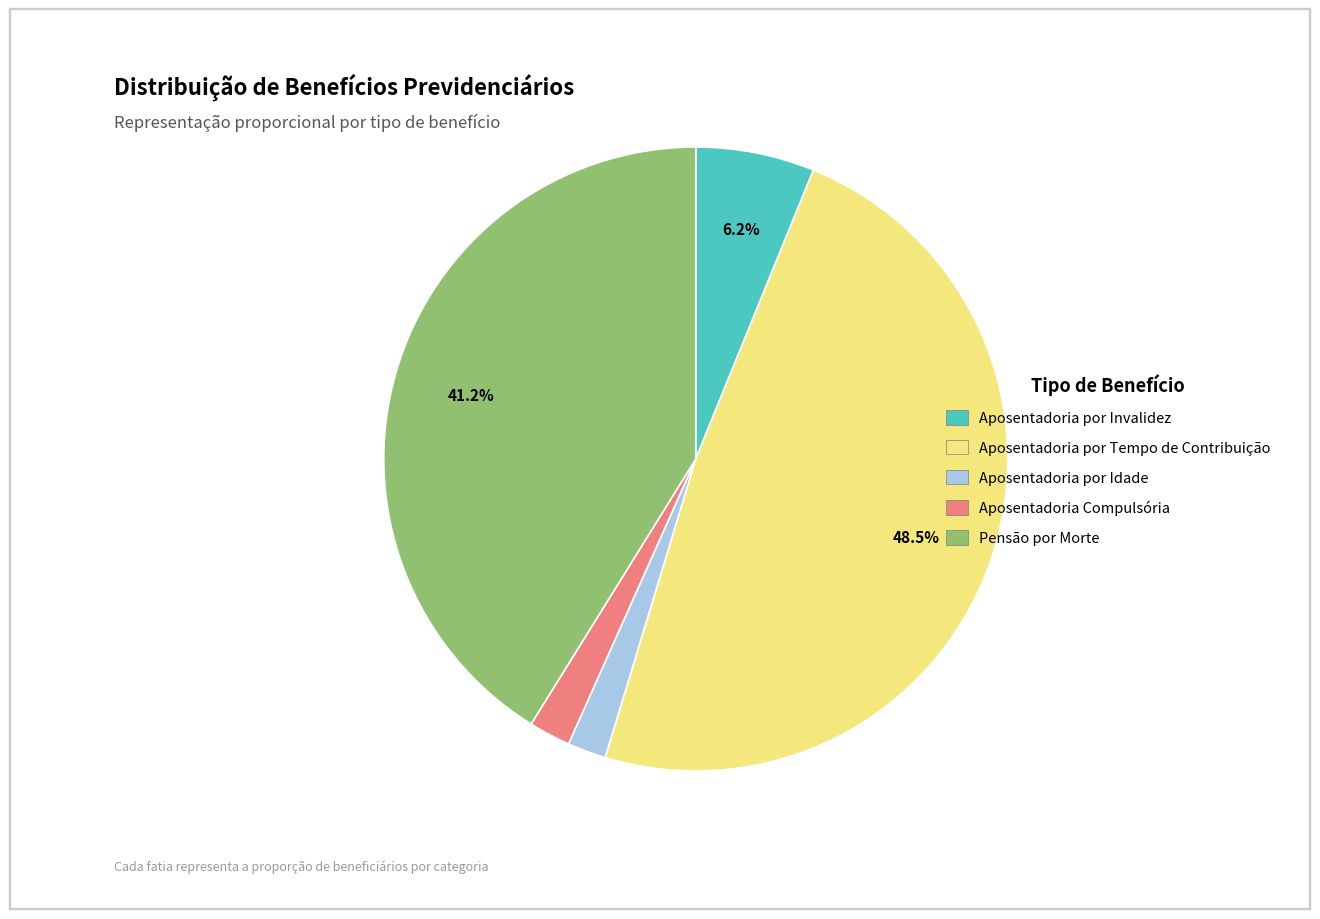

Is it true that Aposentadoria Compulsória is 2% of the pie?

True